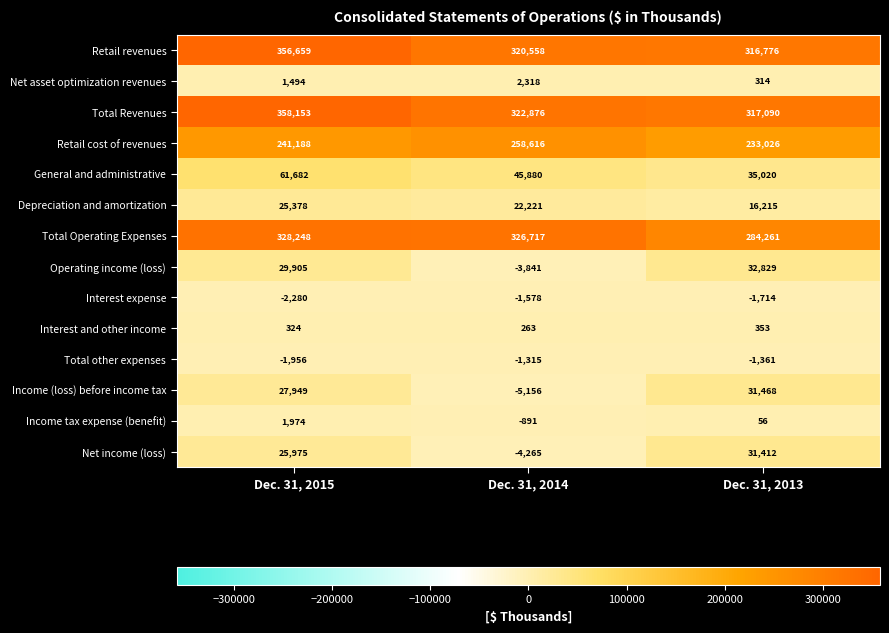

What is the spread (max minus min) of values at Dec. 31, 2013?

318804